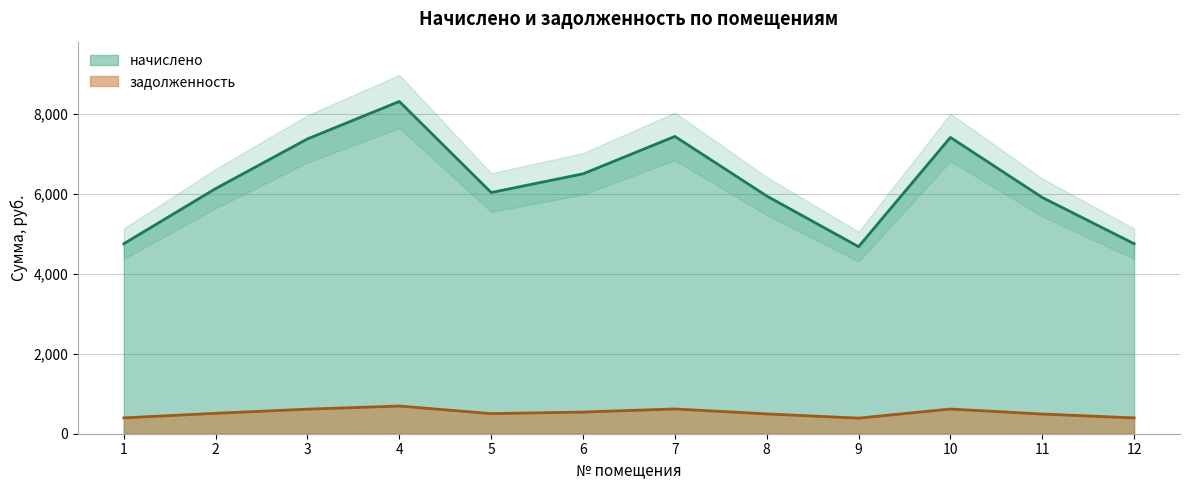

Rank the series at 7 from lowest to highest value.

задолженность, начислено